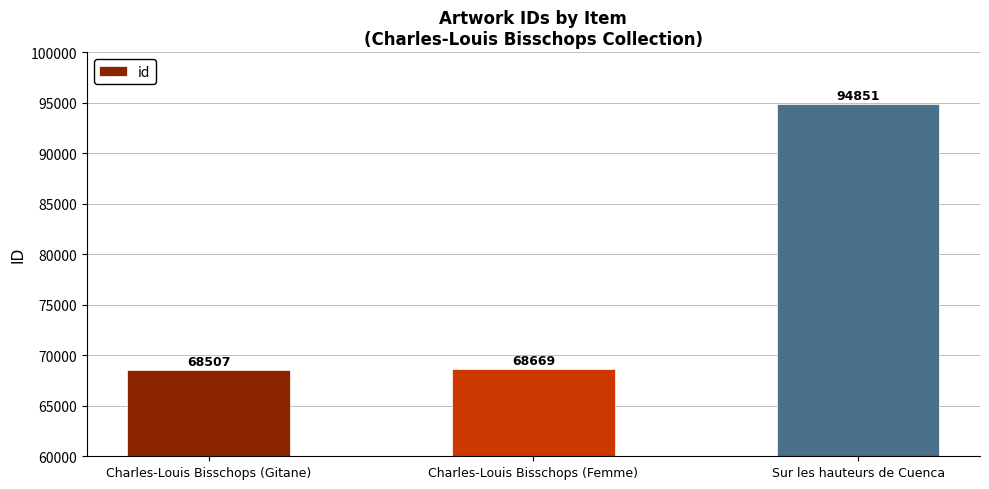

What is the change in value from Charles-Louis Bisschops (Gitane) to Sur les hauteurs de Cuenca?

+26344